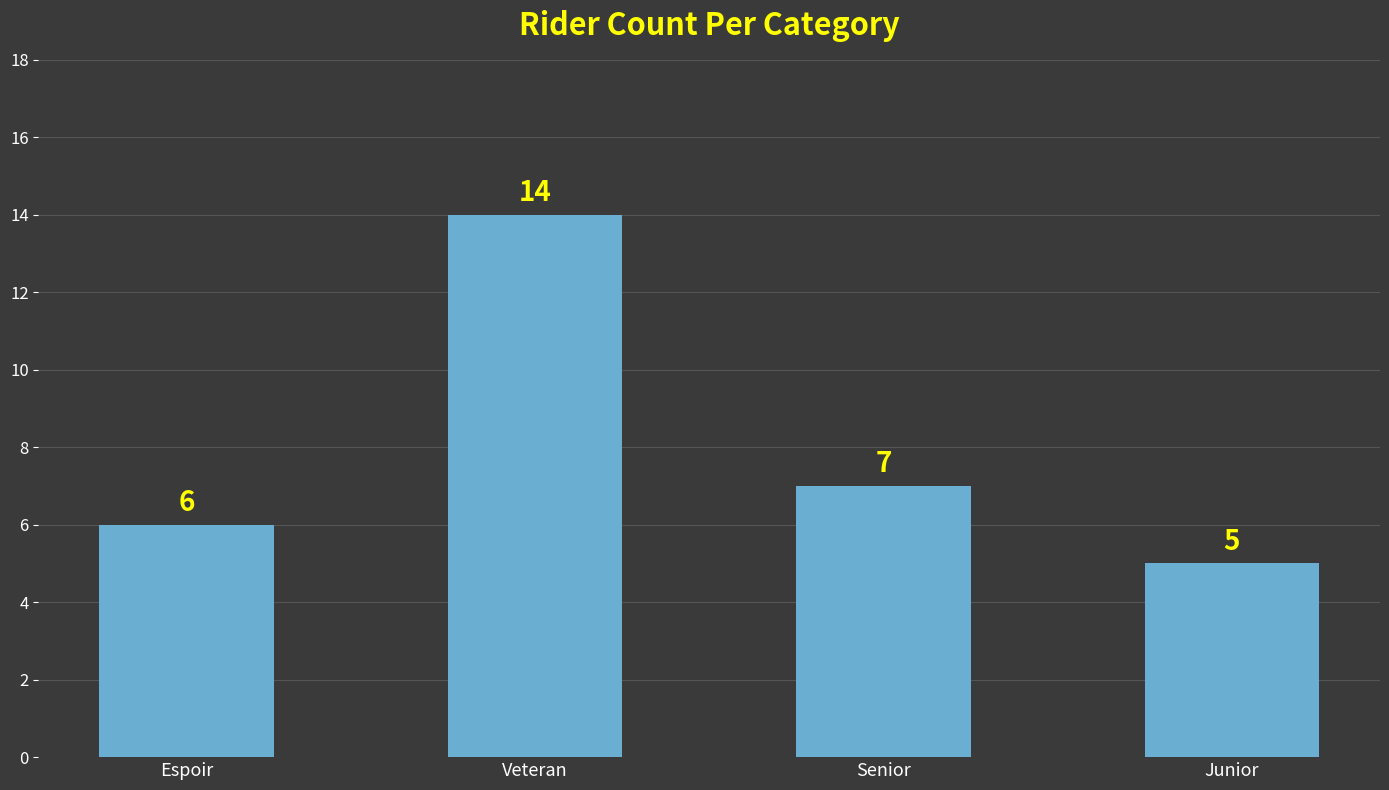

Between Senior and Espoir, which is larger?

Senior